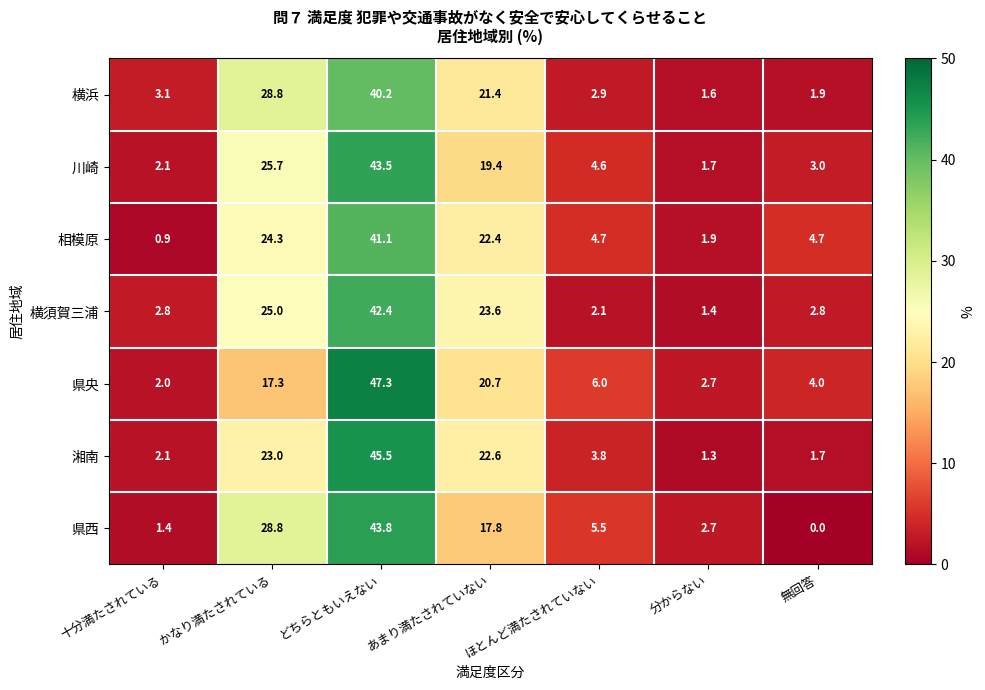

The 横須賀三浦 series shows 2.8 at 十分満たされている. True or false?

True